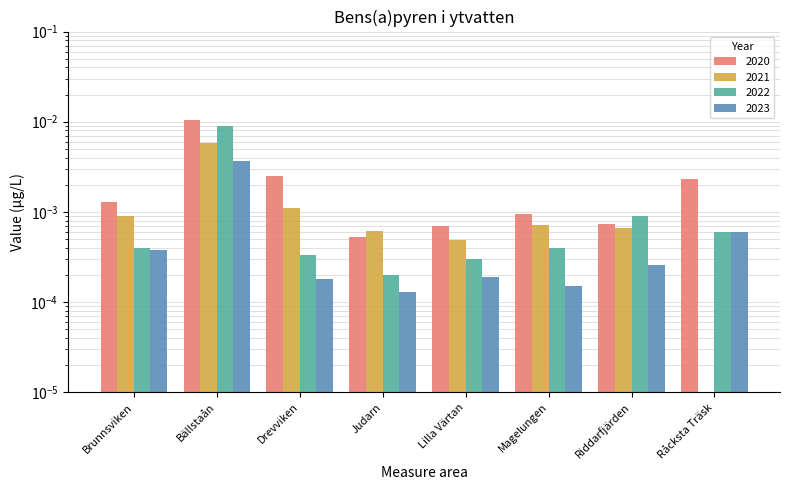

Where is 2022 nearest to the value 0?

Judarn